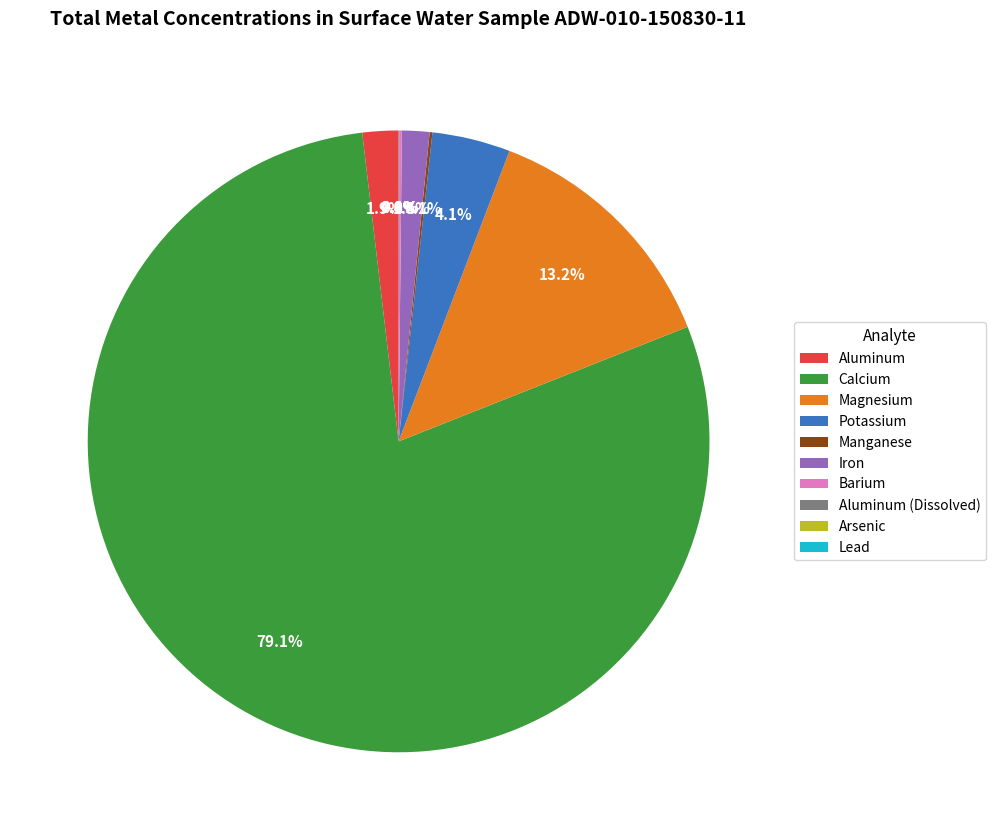

True or false: Iron accounts for 1% of the total.

True